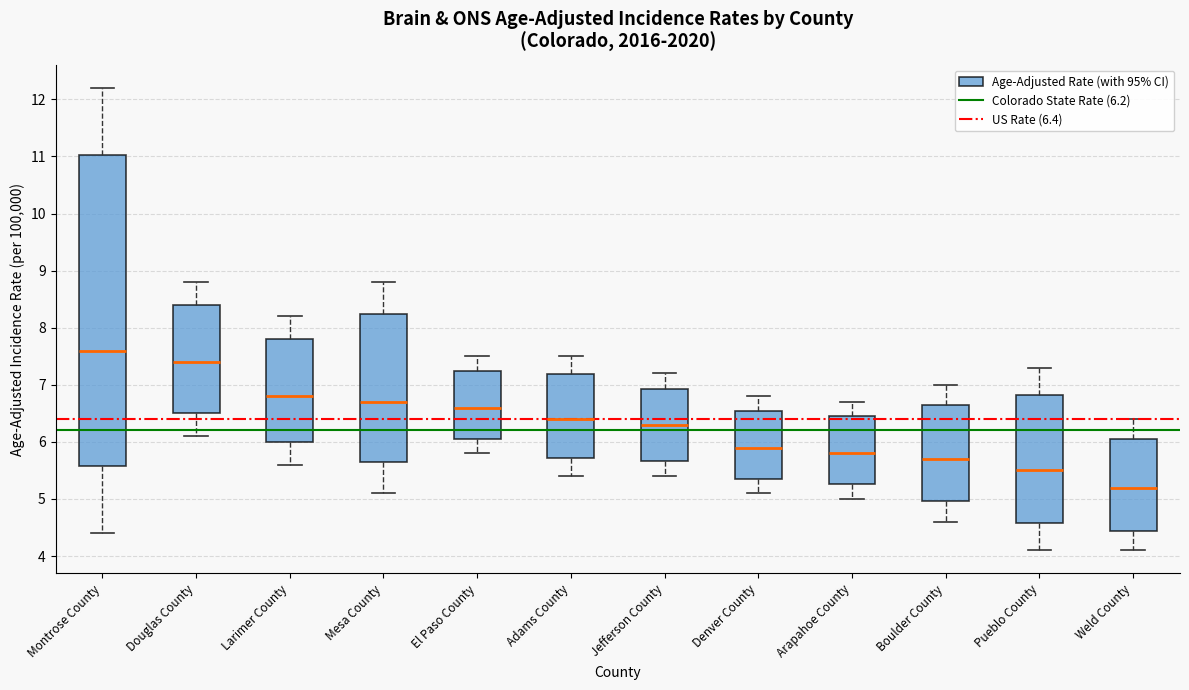

Which box's median line is the lowest?

Weld County